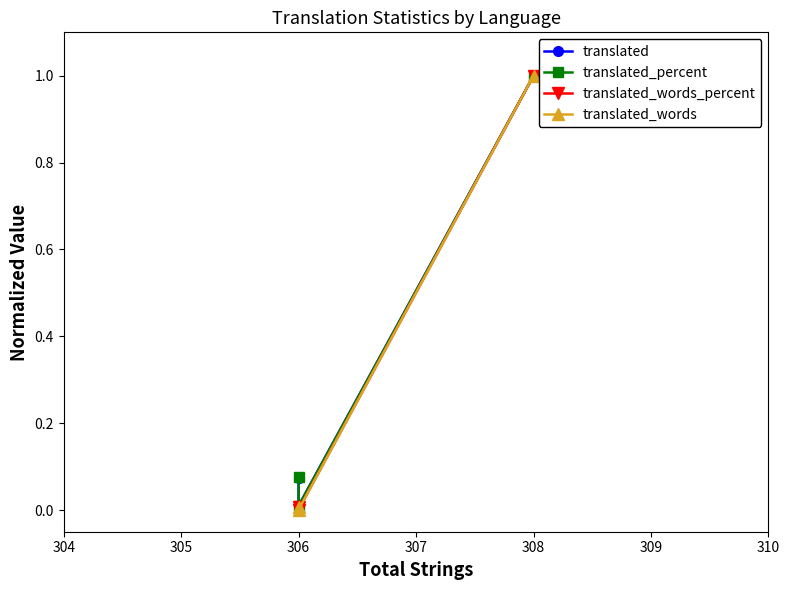

What is the greatest value displayed?

1.0